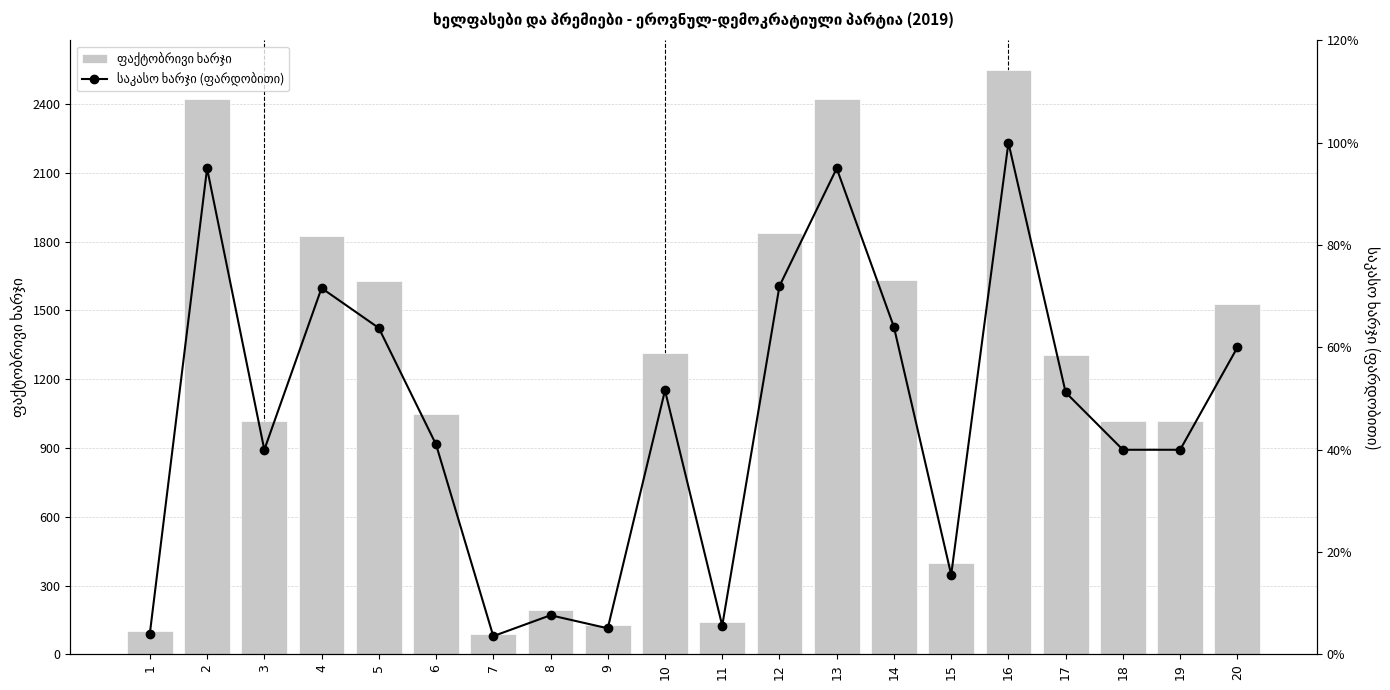

Which series changed the most between 9 and 17?

ფაქტობრივი ხარჯი